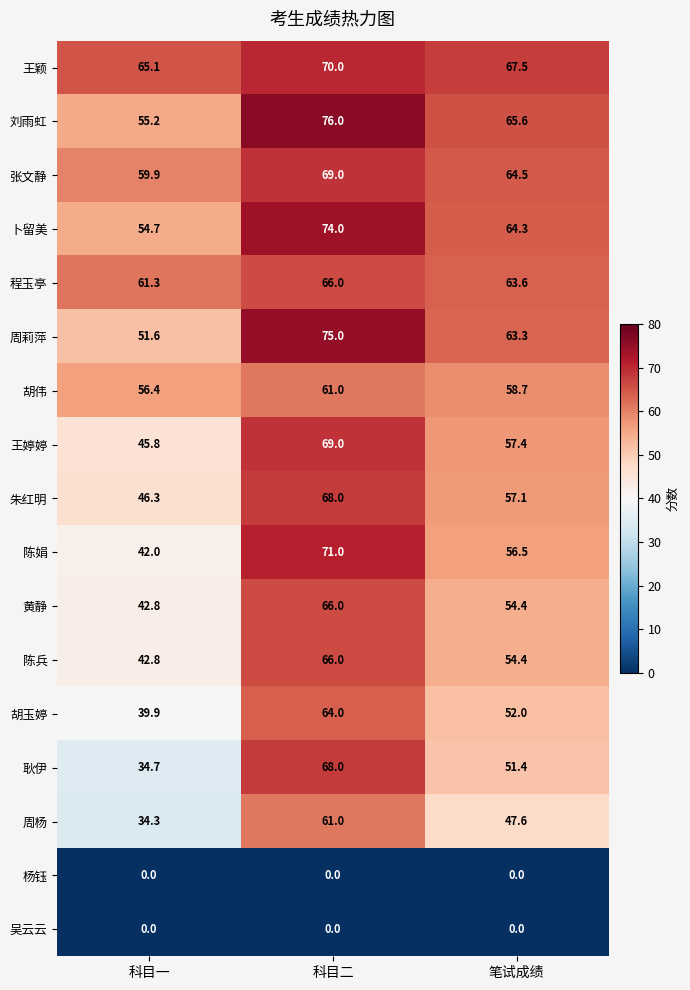

The 王婷婷 series shows 111.4 at 科目二. True or false?

False